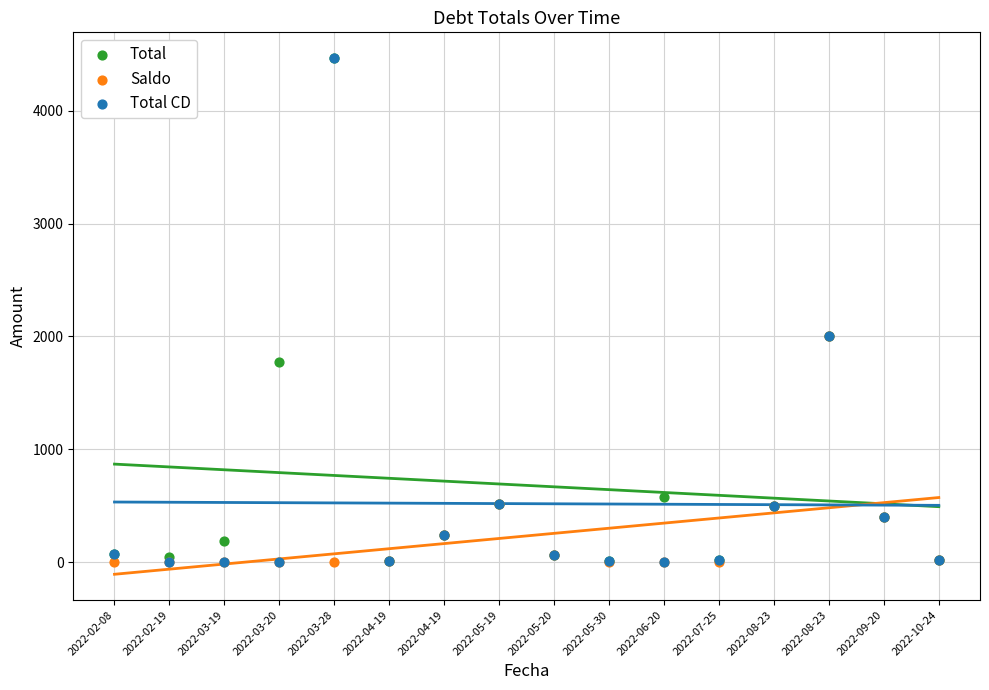

What are all the series names shown in the legend?

Total, Saldo, Total CD